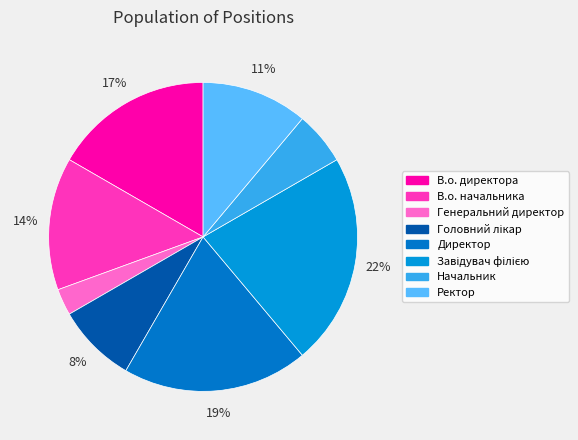

Does Ректор account for over 50% of the chart?

No